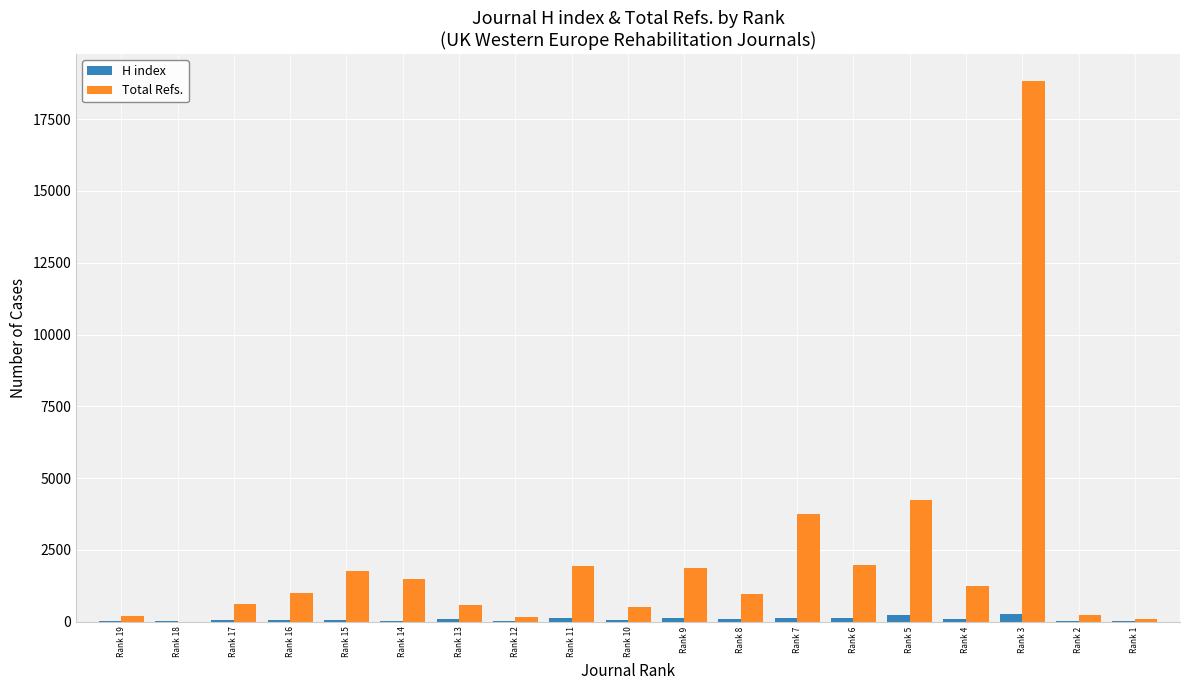

Is the value of Total Refs. at Rank 13 greater than the value of H index at Rank 18?

Yes